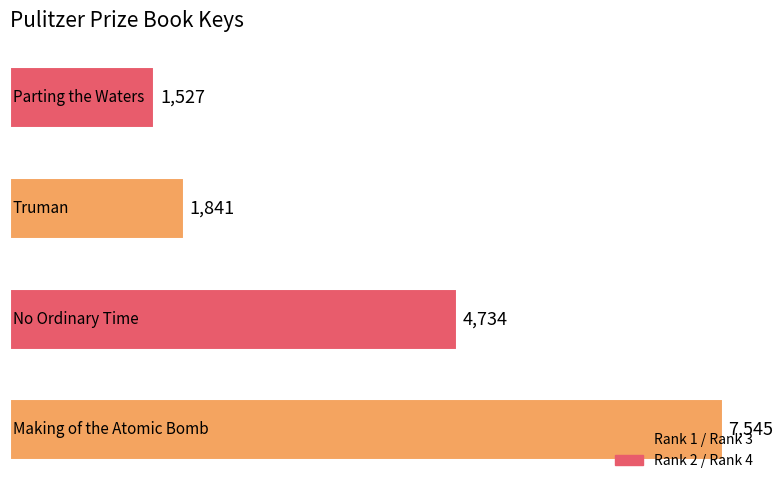

What is the maximum value shown in the chart?

7545